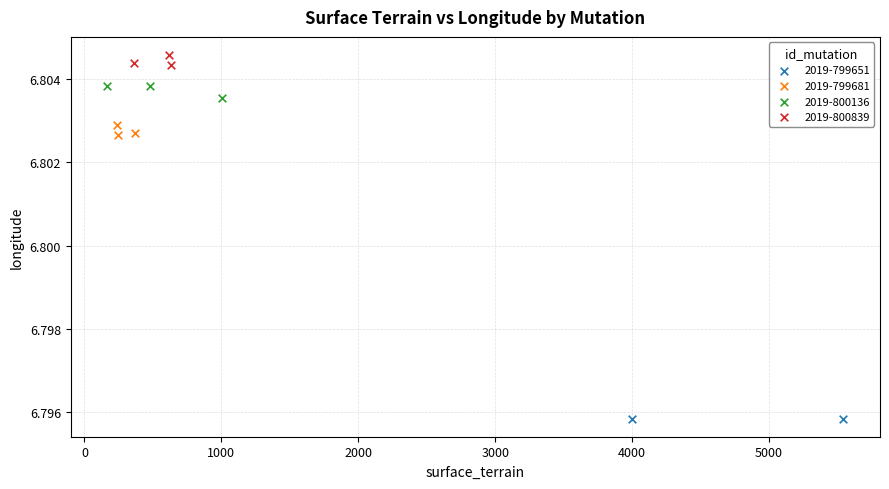

What are all the series names shown in the legend?

2019-799651, 2019-799681, 2019-800136, 2019-800839